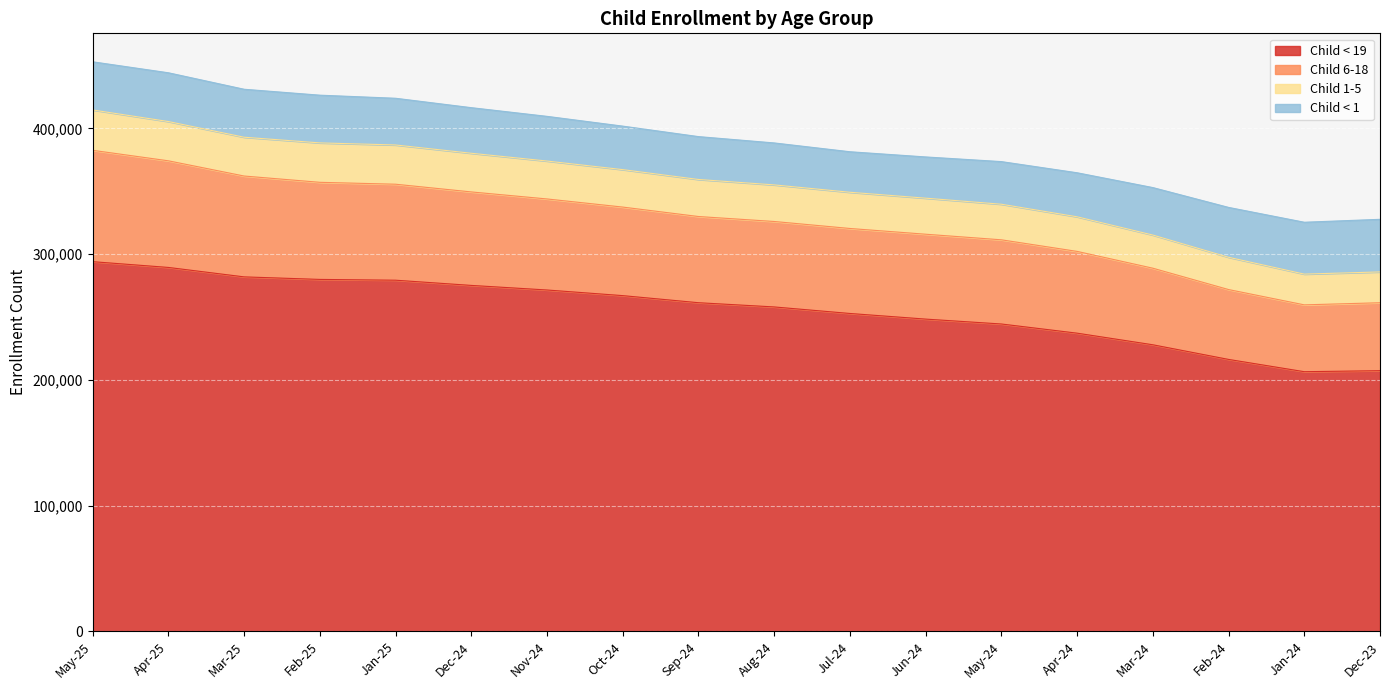

What is the total value across all series at Nov-24?

409655